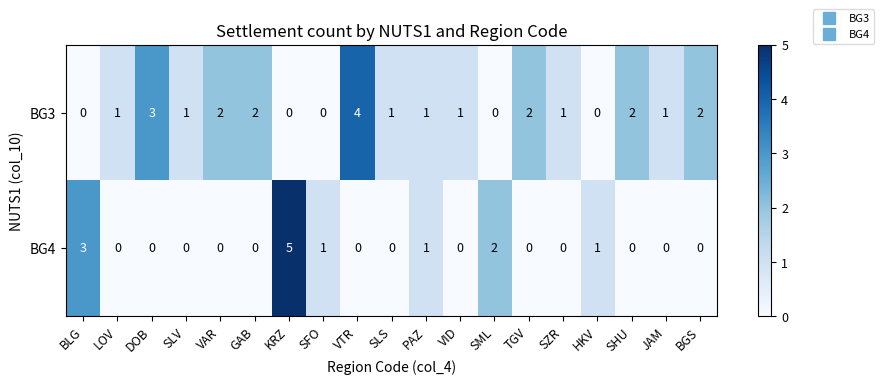

Which label corresponds to the largest value in the chart?

KRZ